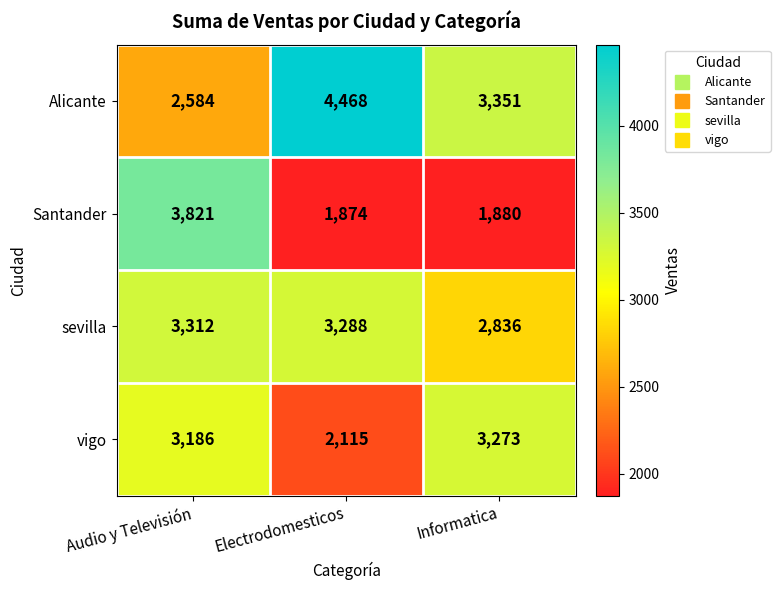

What is the difference between the Santander values at Audio y Televisión and Informatica?

1941